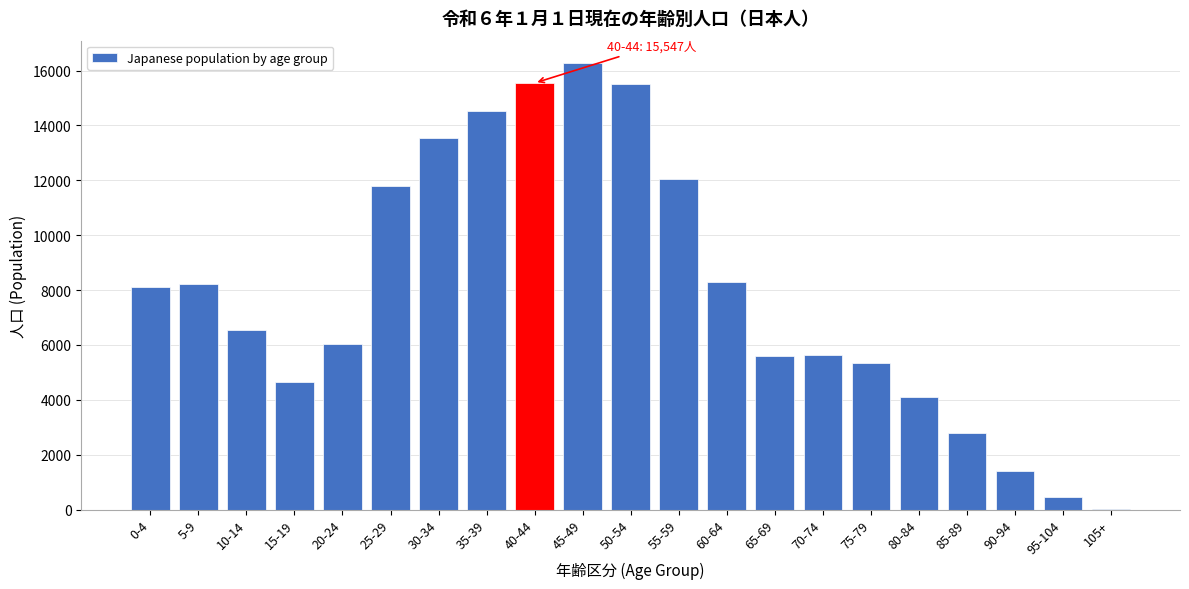

Which has a higher value, 35-39 or 40-44?

40-44